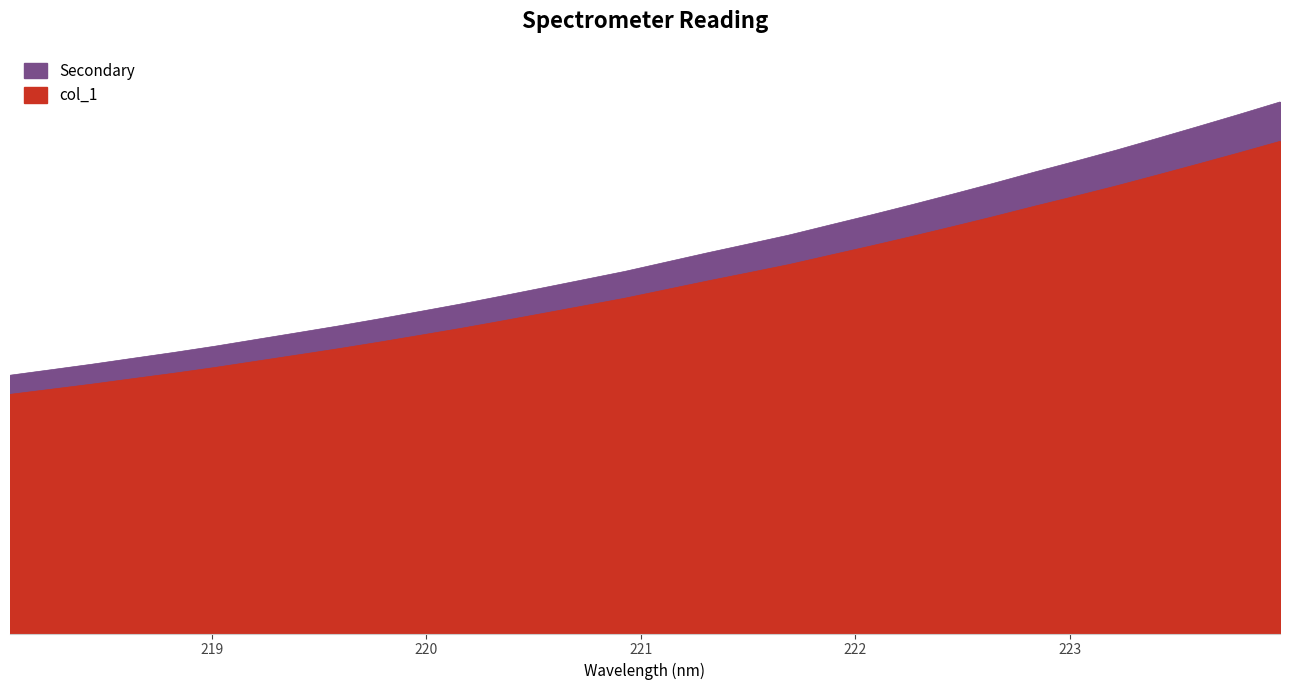

What is the difference between the values at 219.0156 and 221.1174?

1175.1